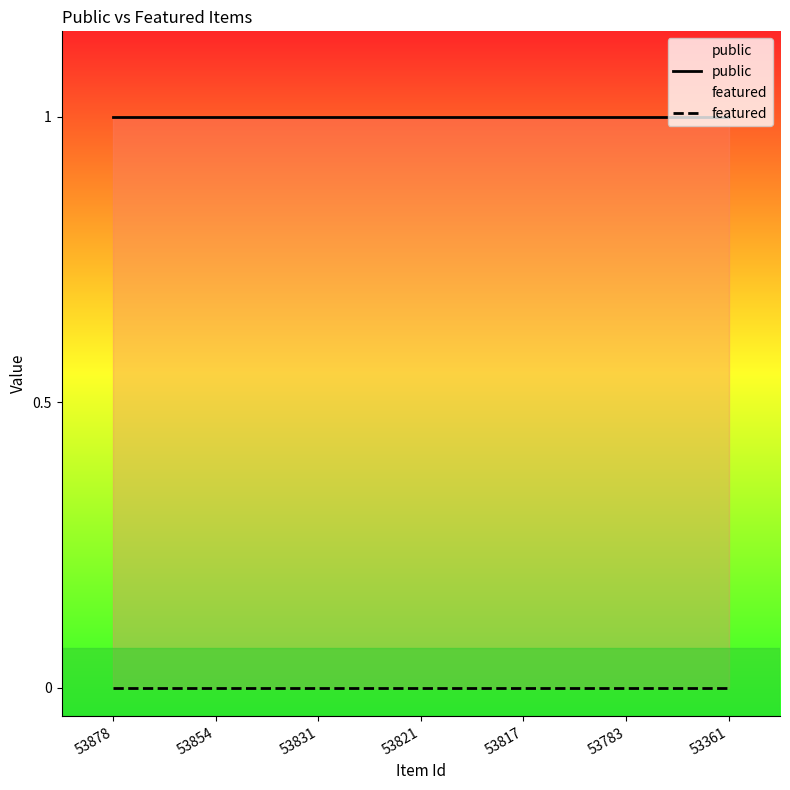

What are all the series names shown in the legend?

public, featured